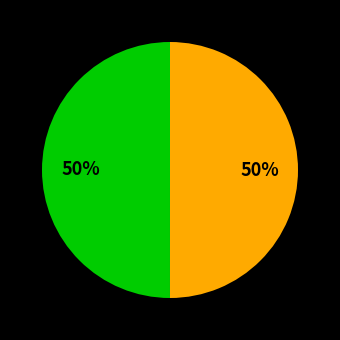

Rank the categories by value from highest to lowest.

Attempt #1, Attempt #2